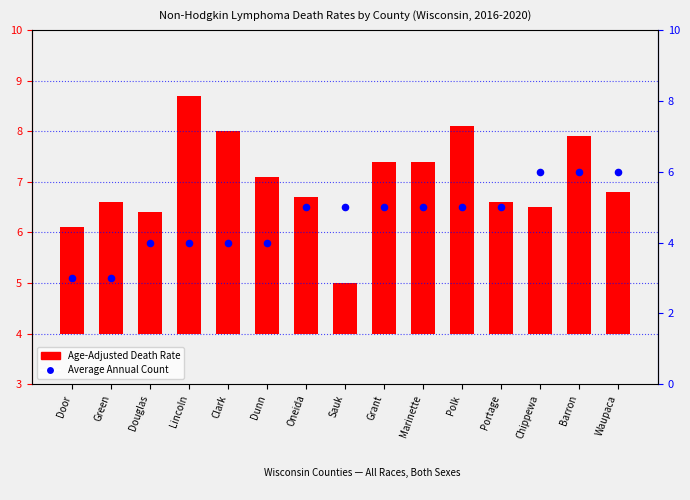

Between Green and Door, which is larger?

Green